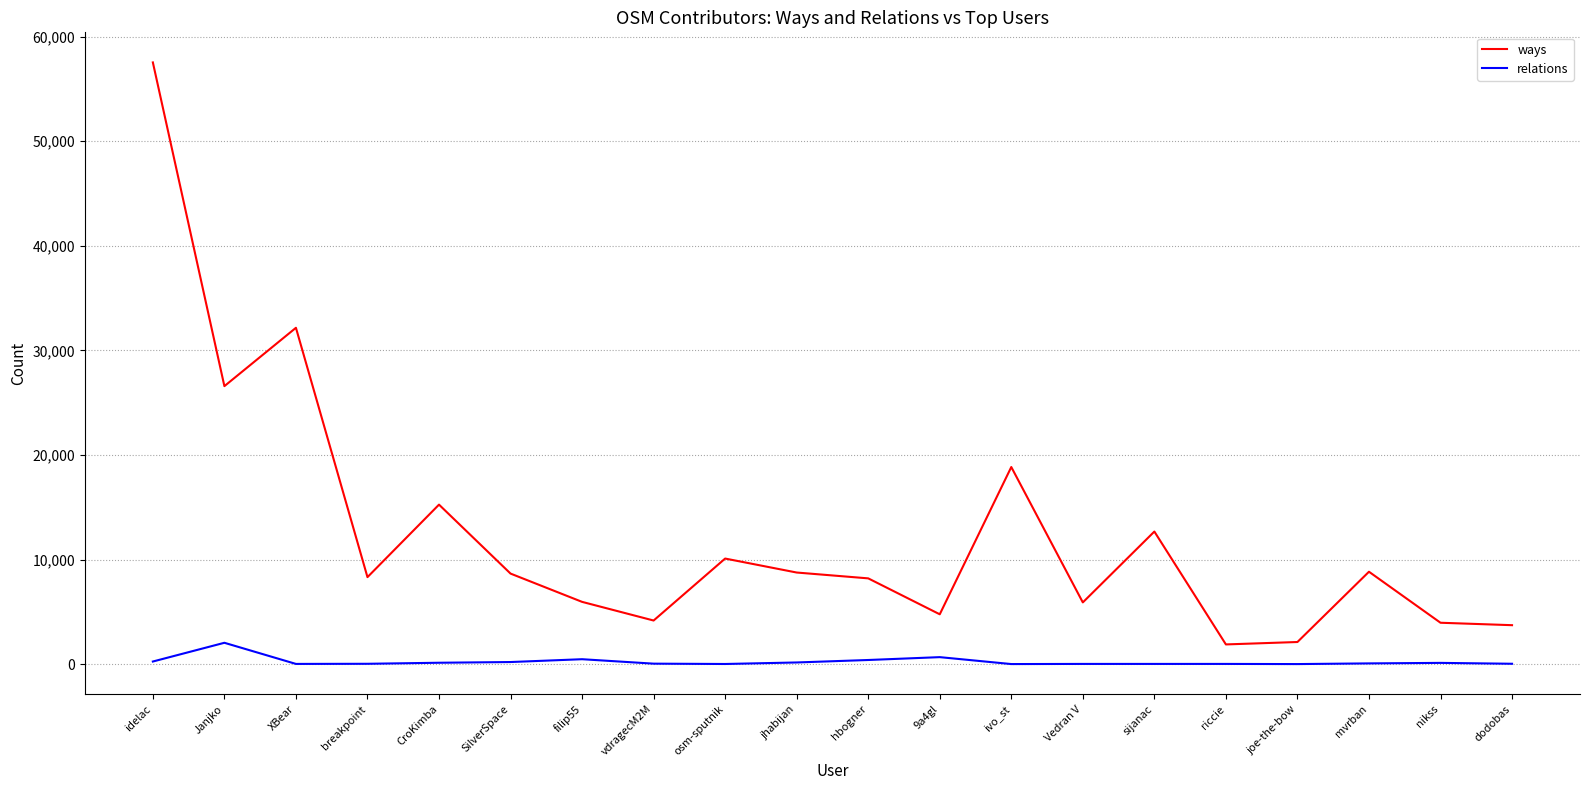

At which category does relations reach its first local peak?

Janjko